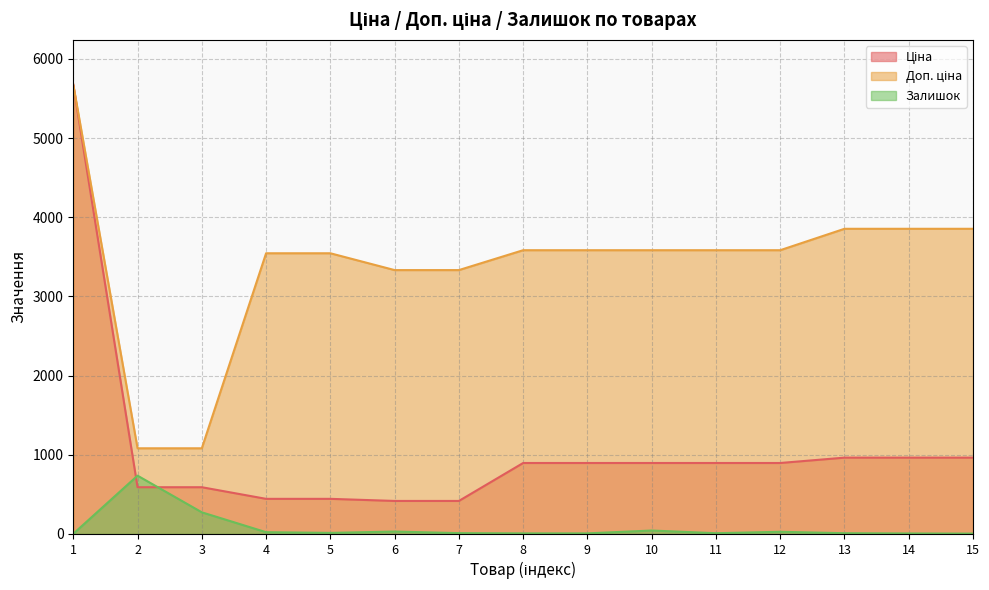

True or false: Доп. ціна has more than 0 points higher than both neighbors.

False